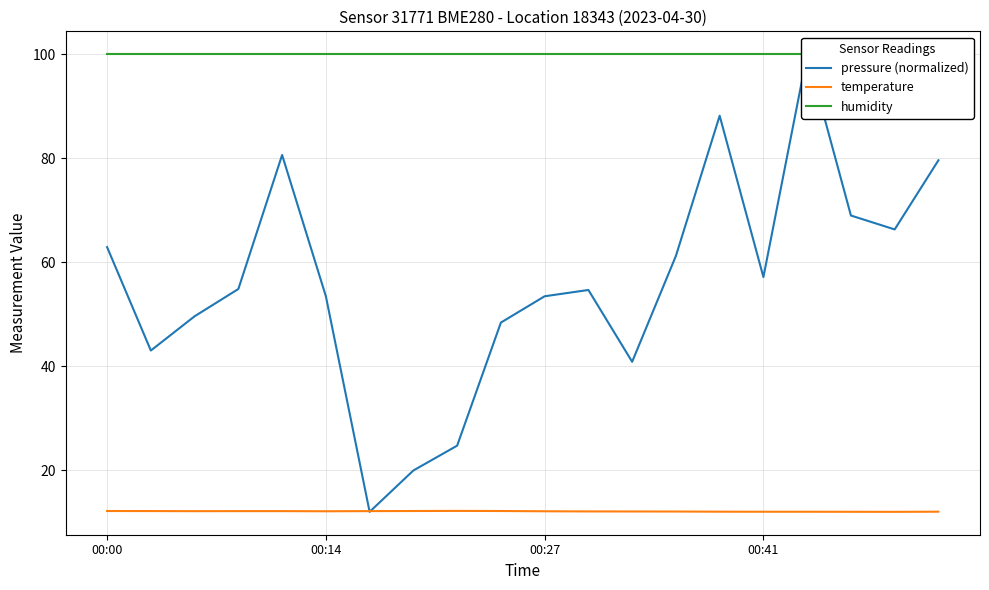

Where is temperature nearest to the value 12?

14